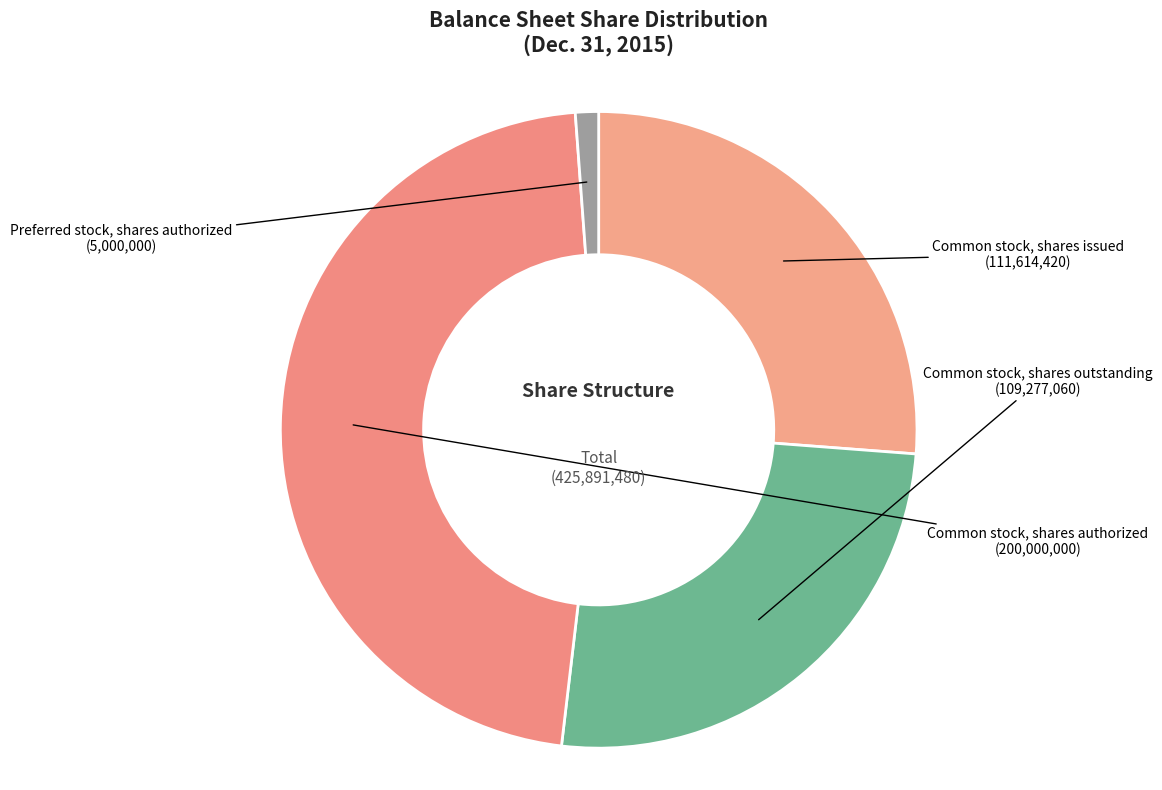

Combined, do Common stock, shares authorized and Common stock, shares issued account for over 50%?

Yes